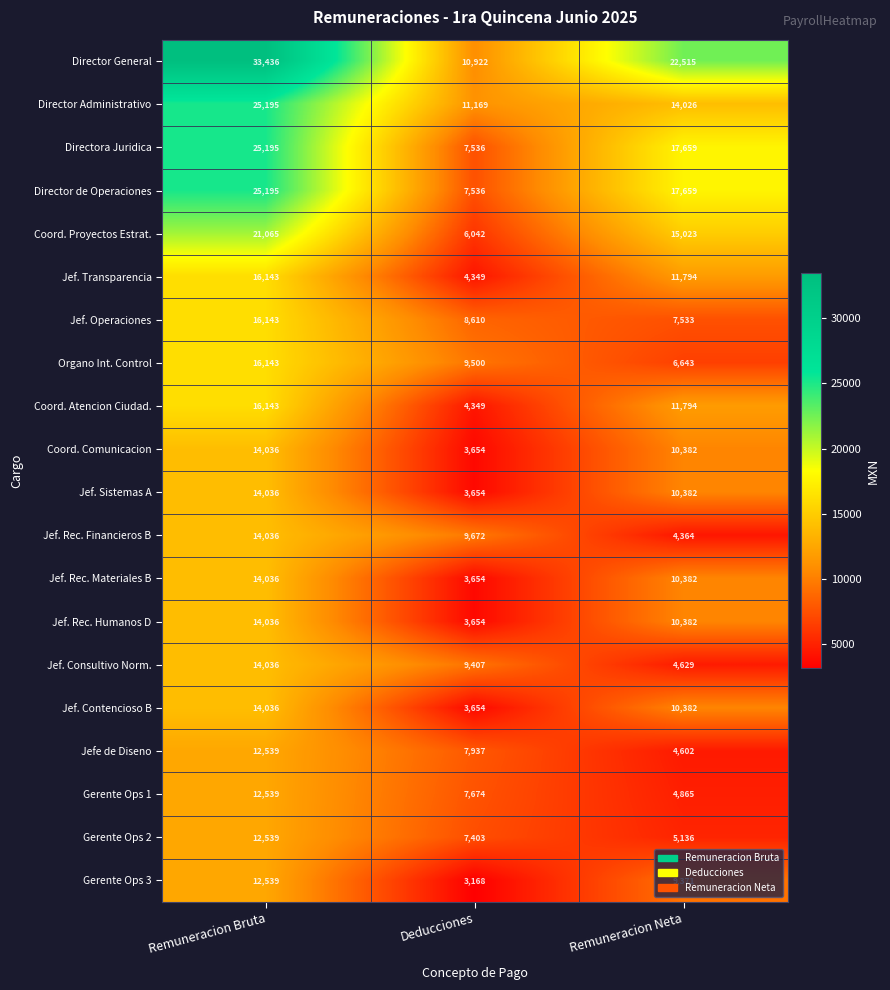

Which series has the largest total across all categories?

Director General